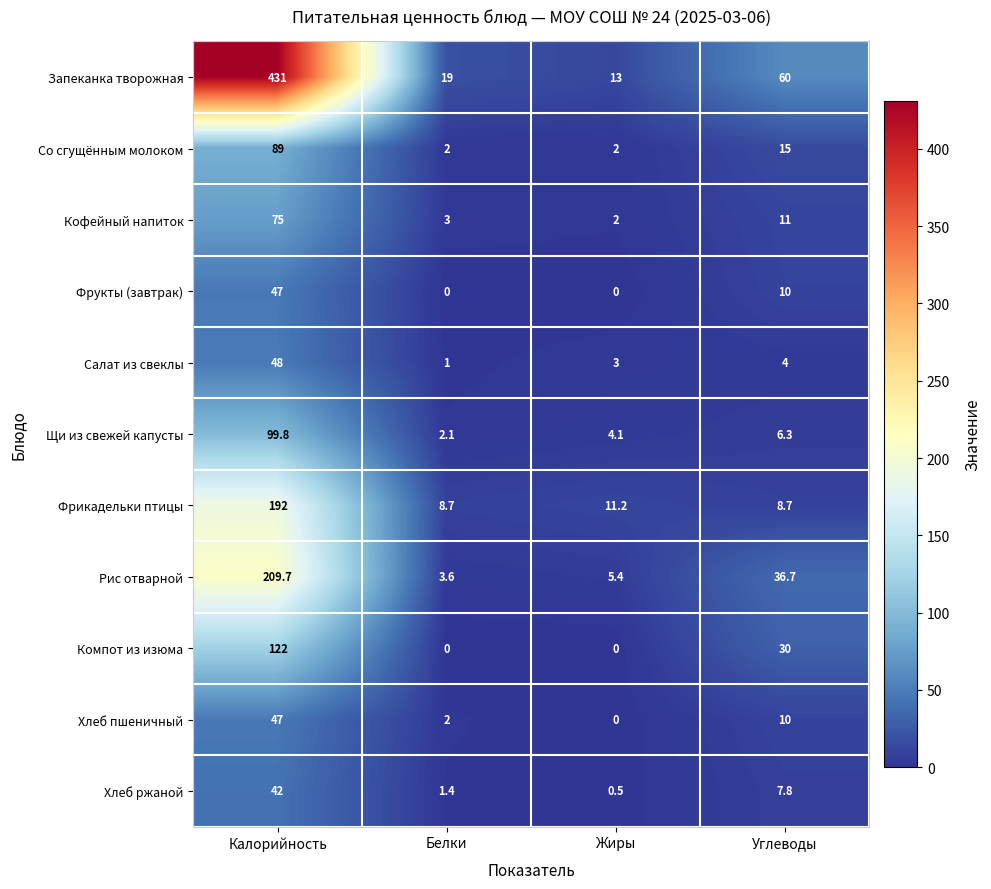

What is the difference between the maximum and second lowest values in the Хлеб ржаной series?

40.6